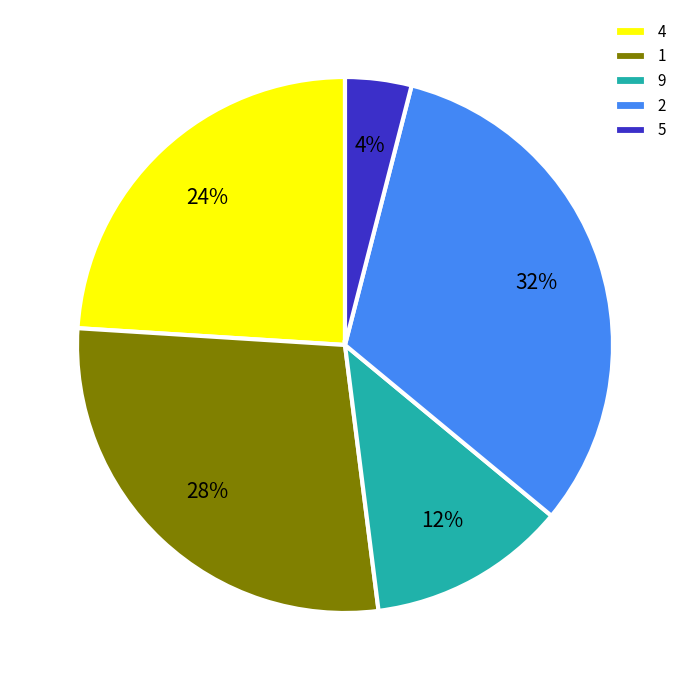

Rank the categories by value from highest to lowest.

2, 1, 4, 9, 5